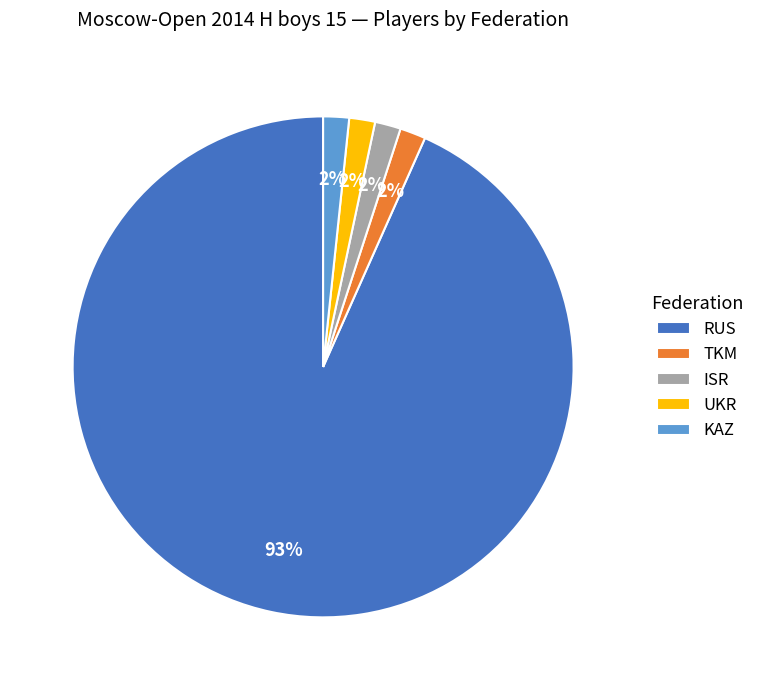

To the nearest percent, what percentage of the pie is TKM?

2%